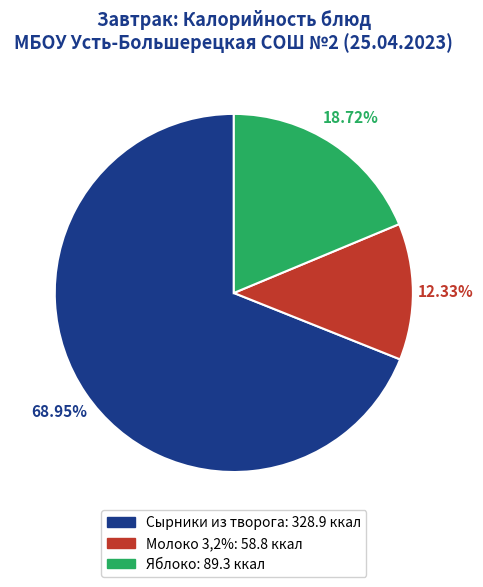

Combined, do Сырники из творога and Яблоко account for over 50%?

Yes